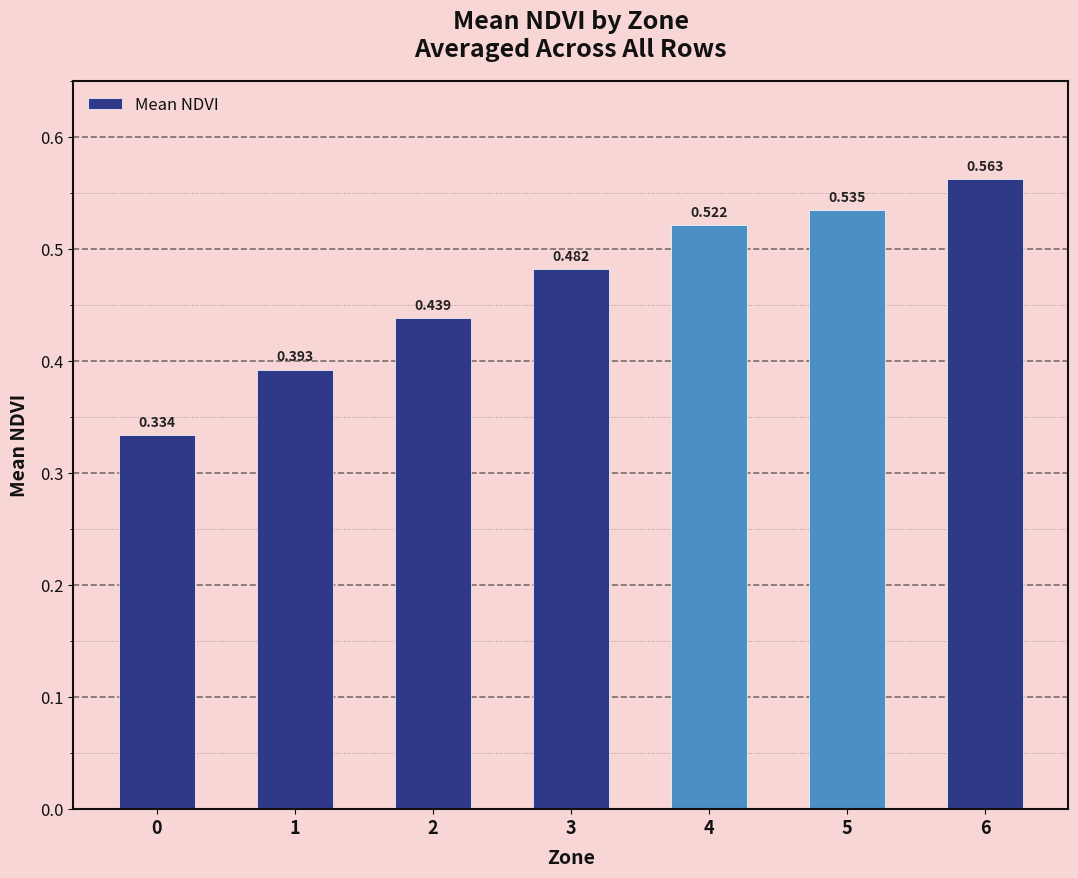

What is the sum of all values?

3.3